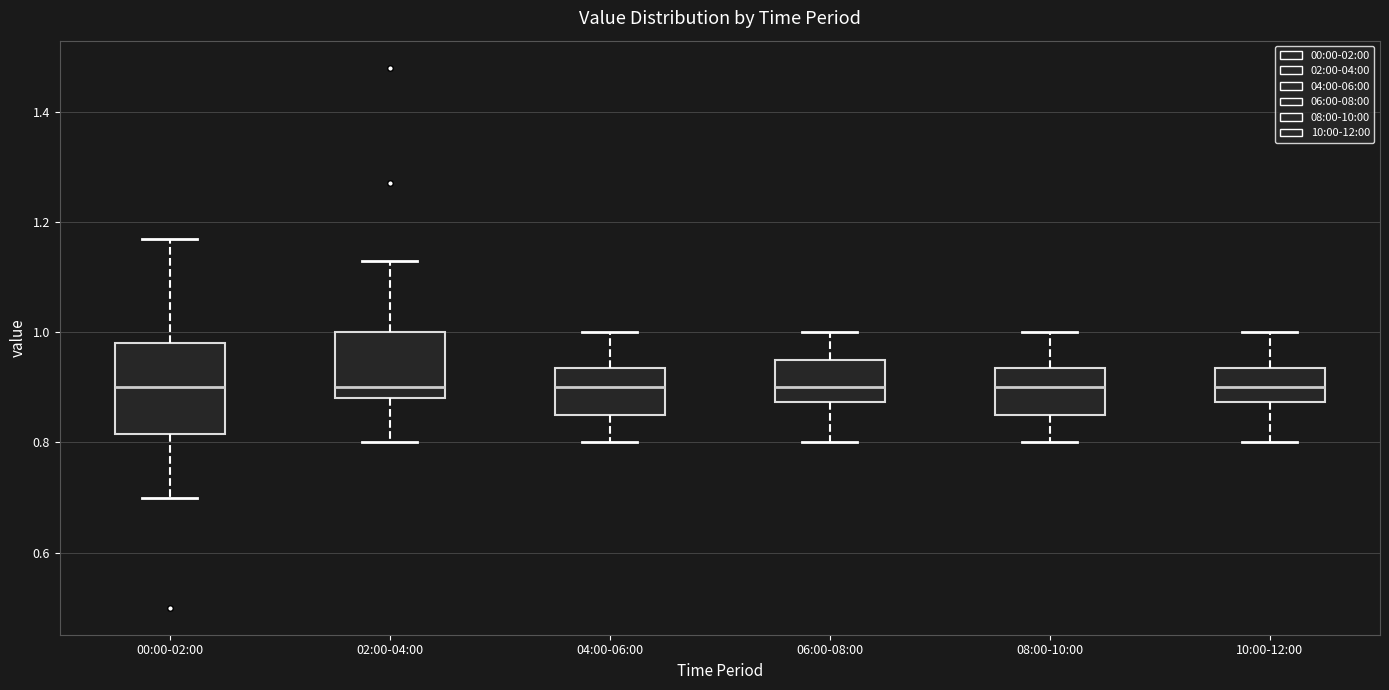

Which box is the tallest, from its lower edge to its upper edge?

00:00-02:00